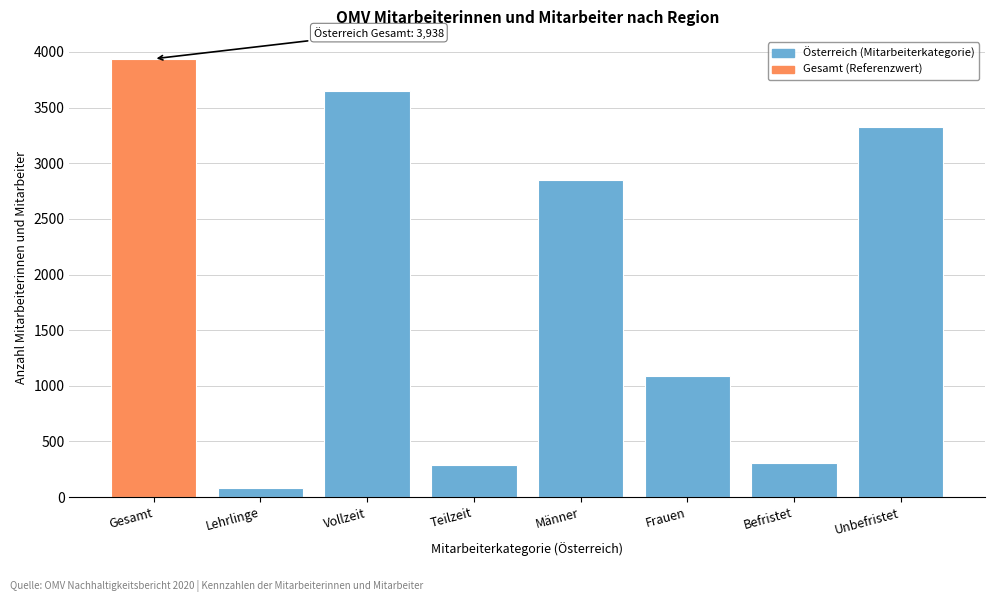

Which category has the lowest value across all series?

Lehrlinge